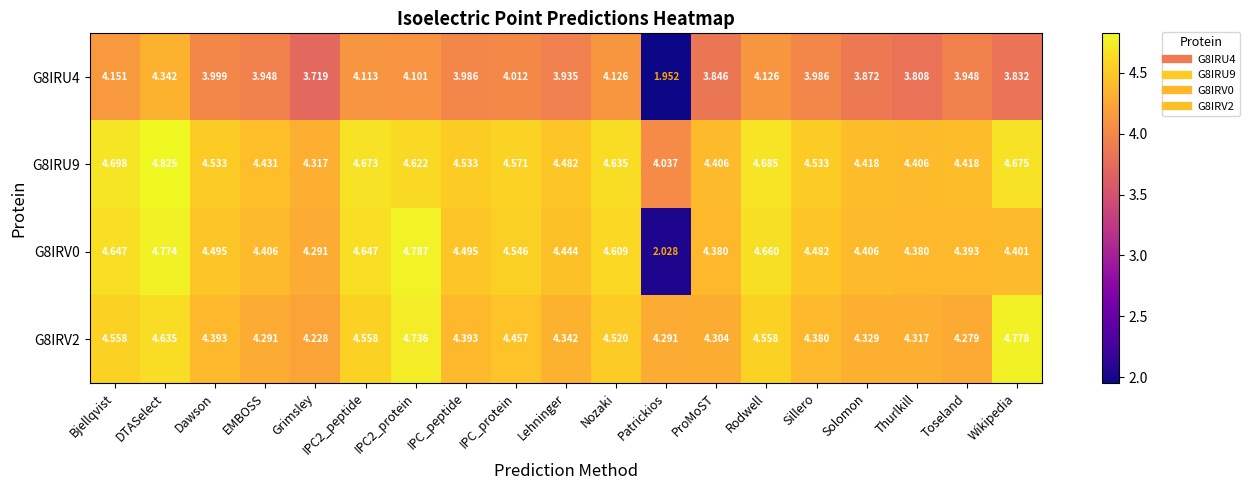

Which category has the highest value in the G8IRU4 series?

DTASelect